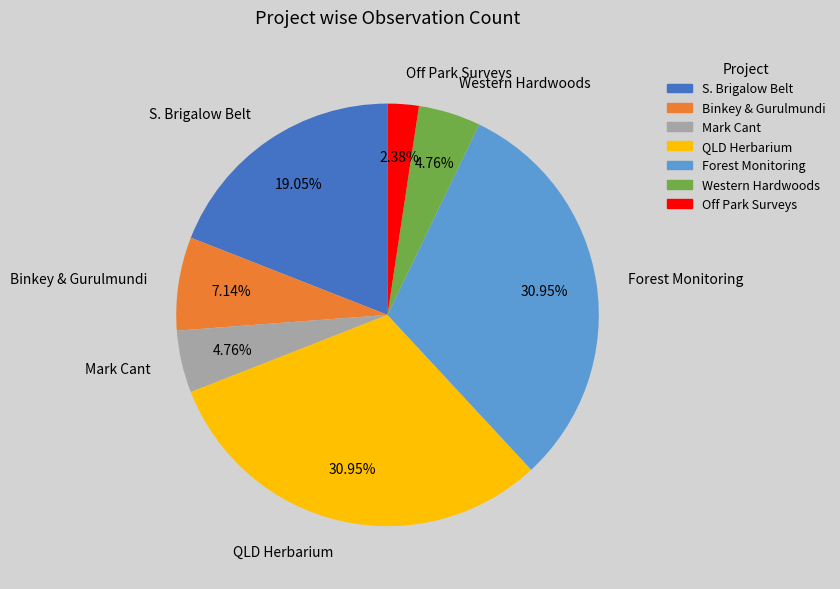

Is QLD Herbarium the majority of the pie?

No